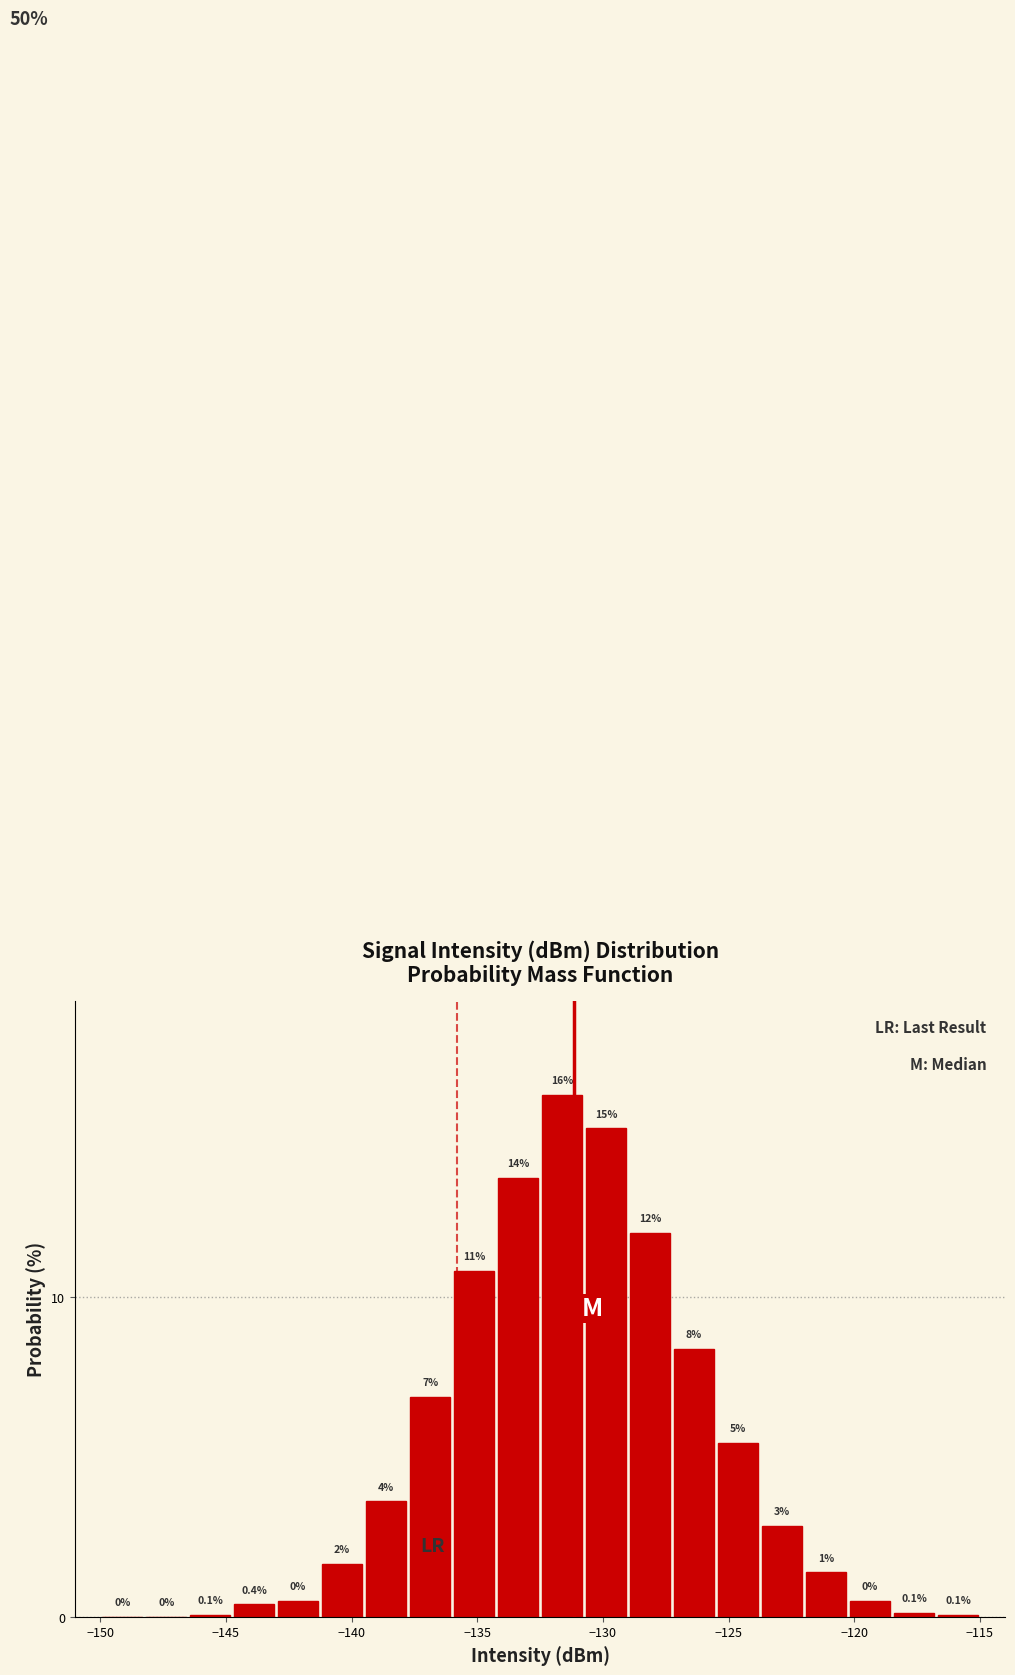

Around what value on the x-axis is the tallest bar? Give the approximate position of its centre, as read against the axis.

-131.5